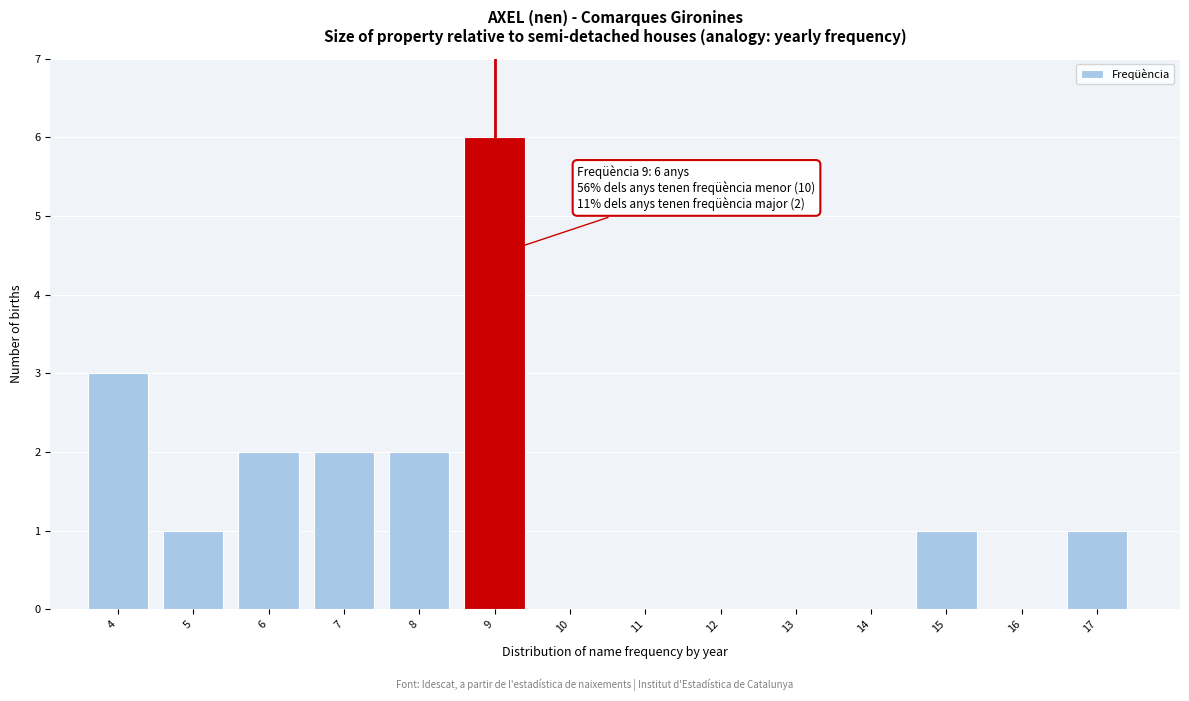

Reading right to left, extract all data points from this chart.

17=1	16=0	15=1	14=0	13=0	12=0	11=0	10=0	9=6	8=2	7=2	6=2	5=1	4=3